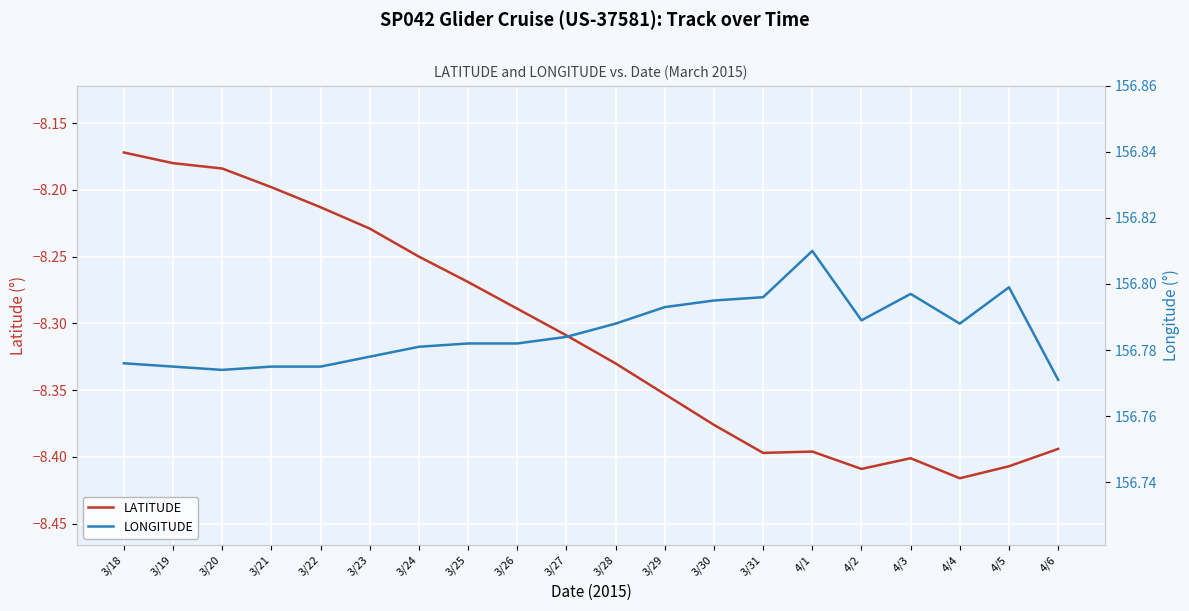

In LONGITUDE, how many points are higher than both neighbors (excluding endpoints)?

3